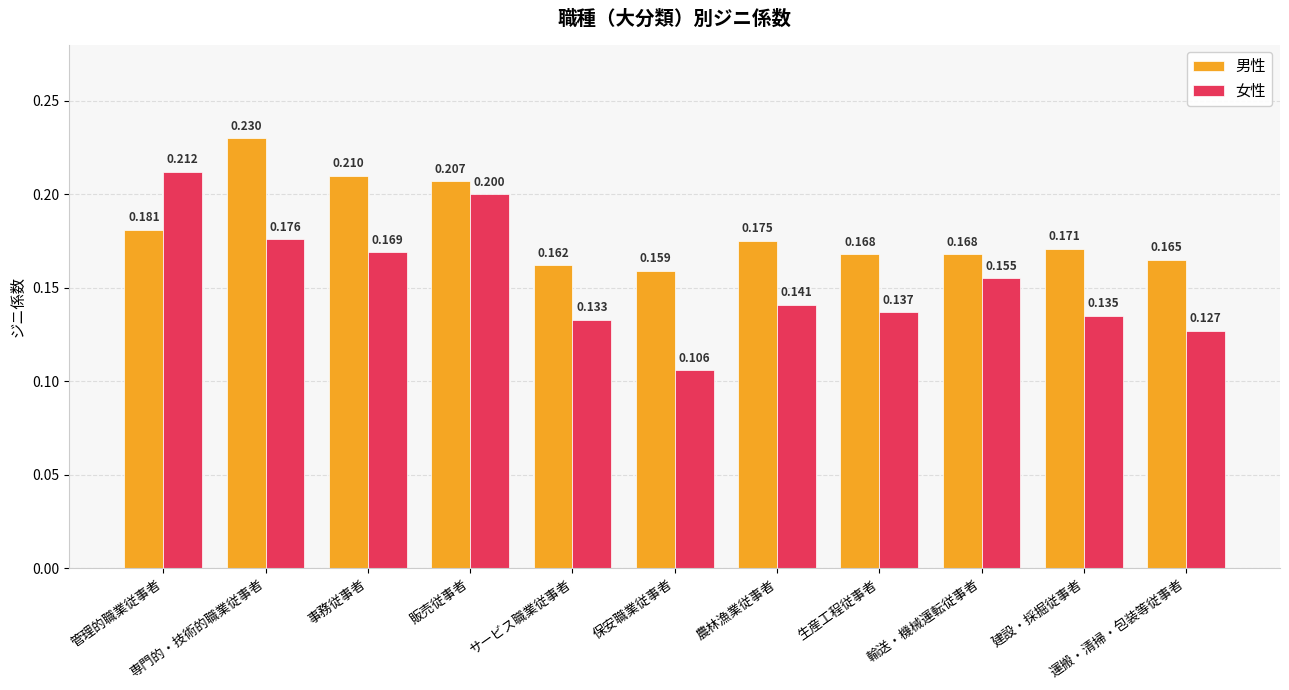

Which series has the largest range (max minus min)?

女性